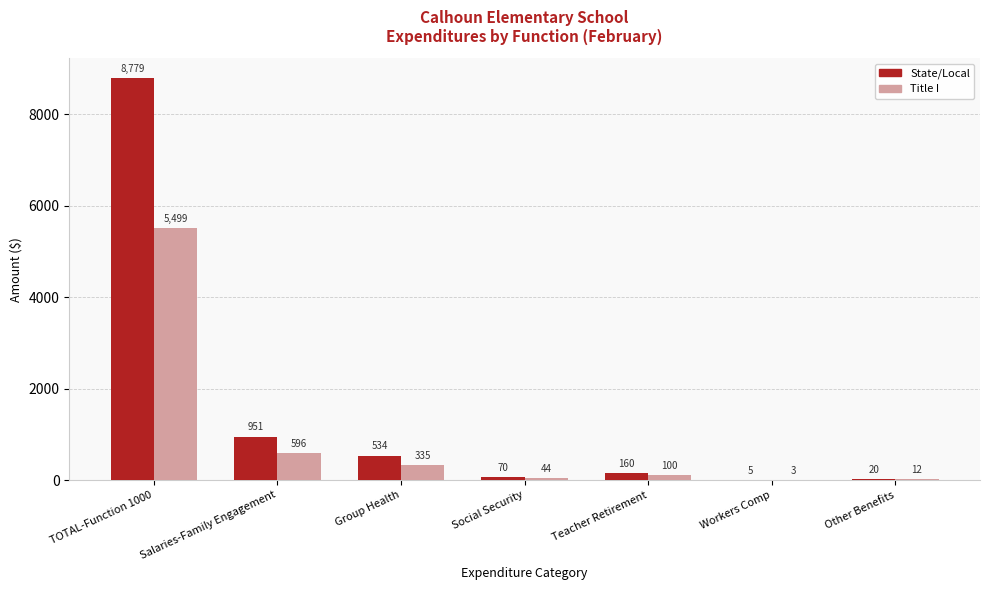

Which series has the largest range (max minus min)?

State/Local